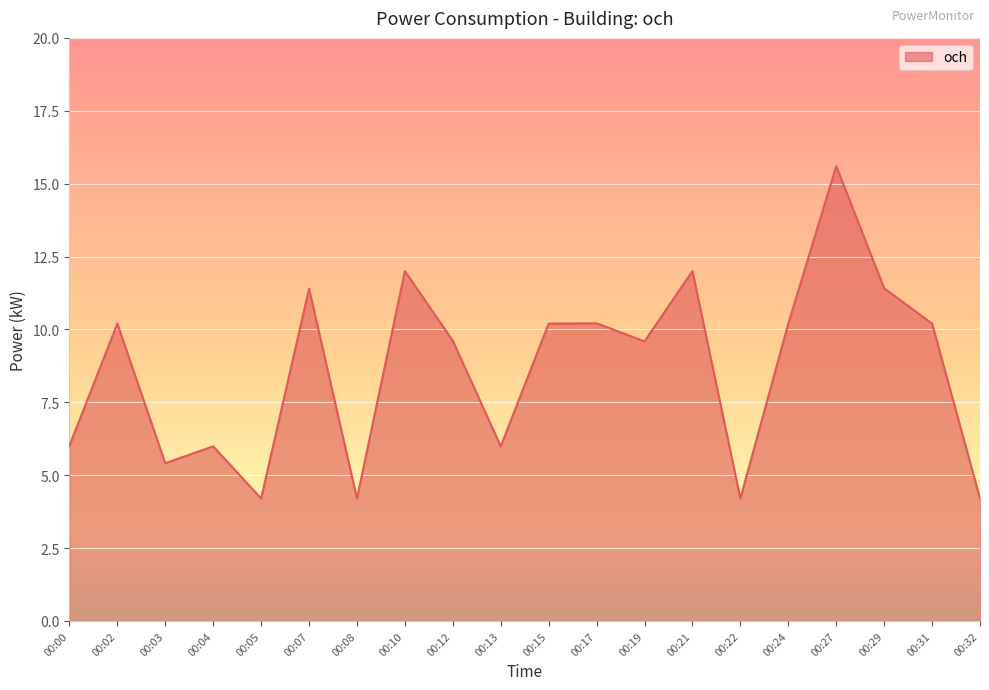

How many lines are shown in the chart?

1